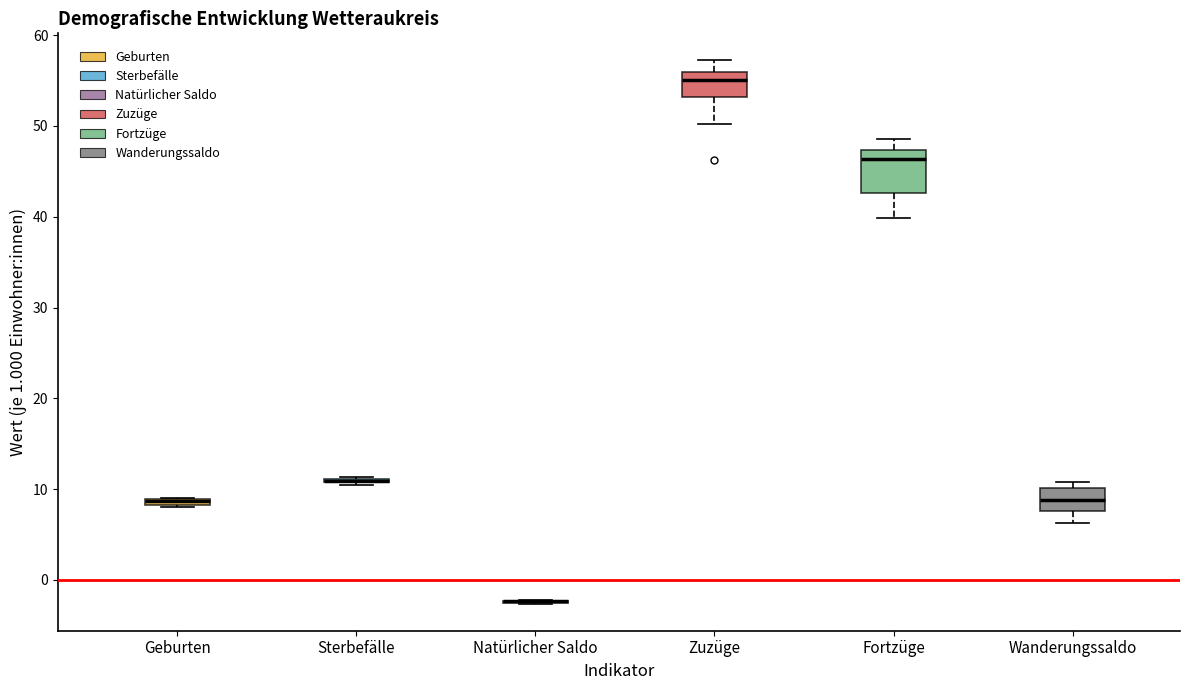

Comparing the boxes themselves (not the whiskers), which one is the tallest?

Fortzüge